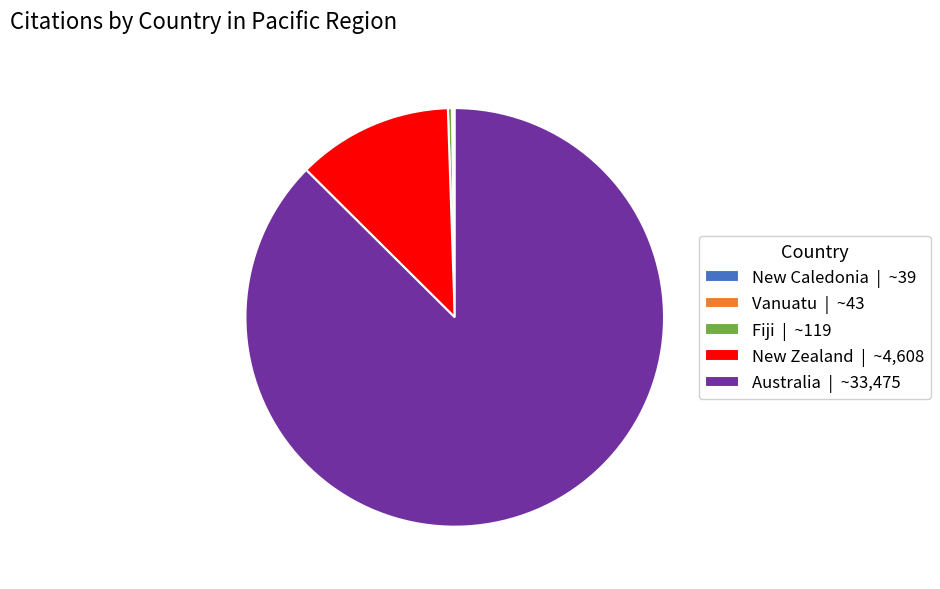

The New Zealand | ~4,608 slice represents 6% of the pie. True or false?

False